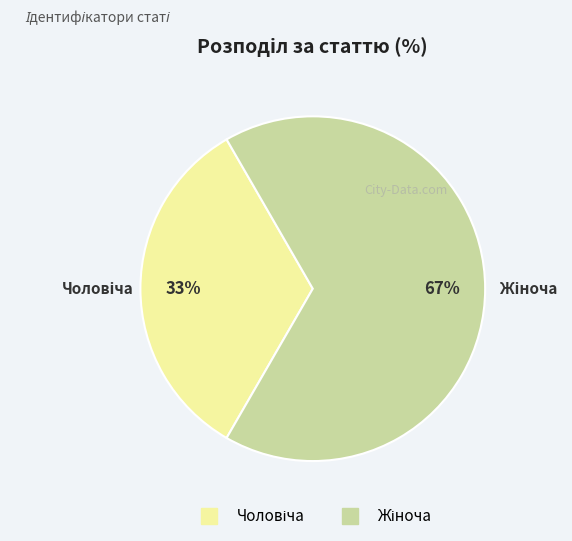

Does any single category account for the majority?

Yes